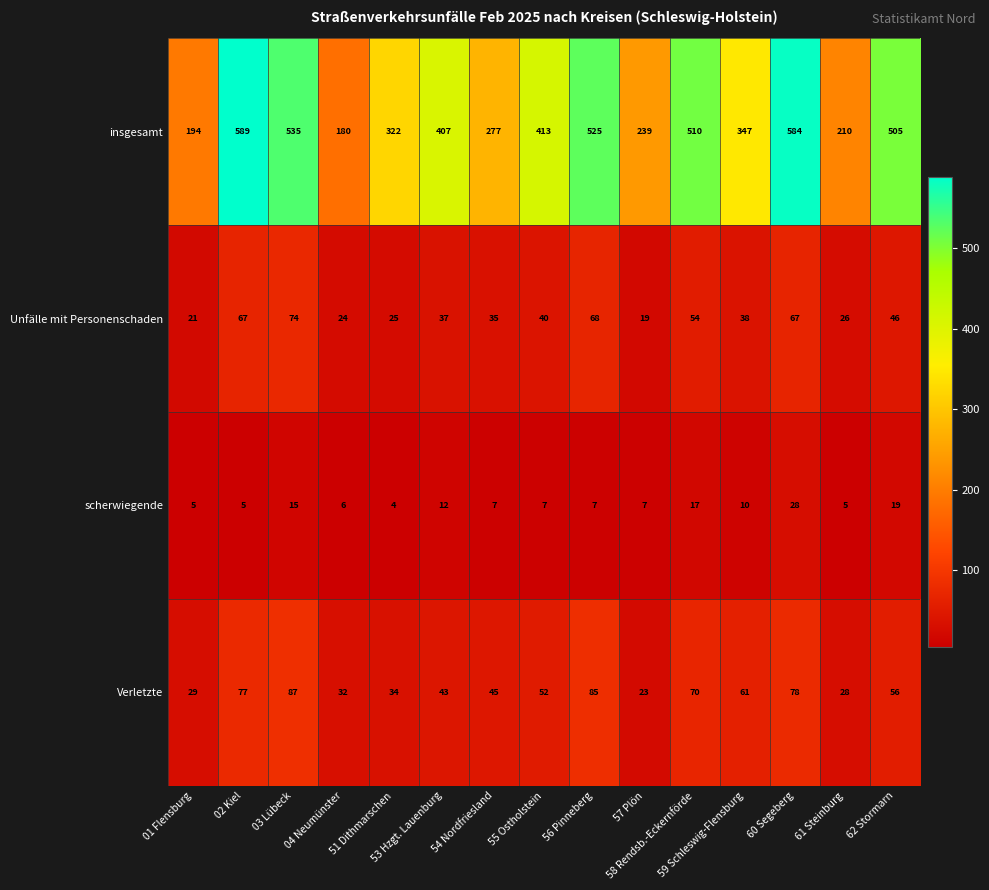

What is the difference between the second highest and minimum values in the Verletzte series?

62